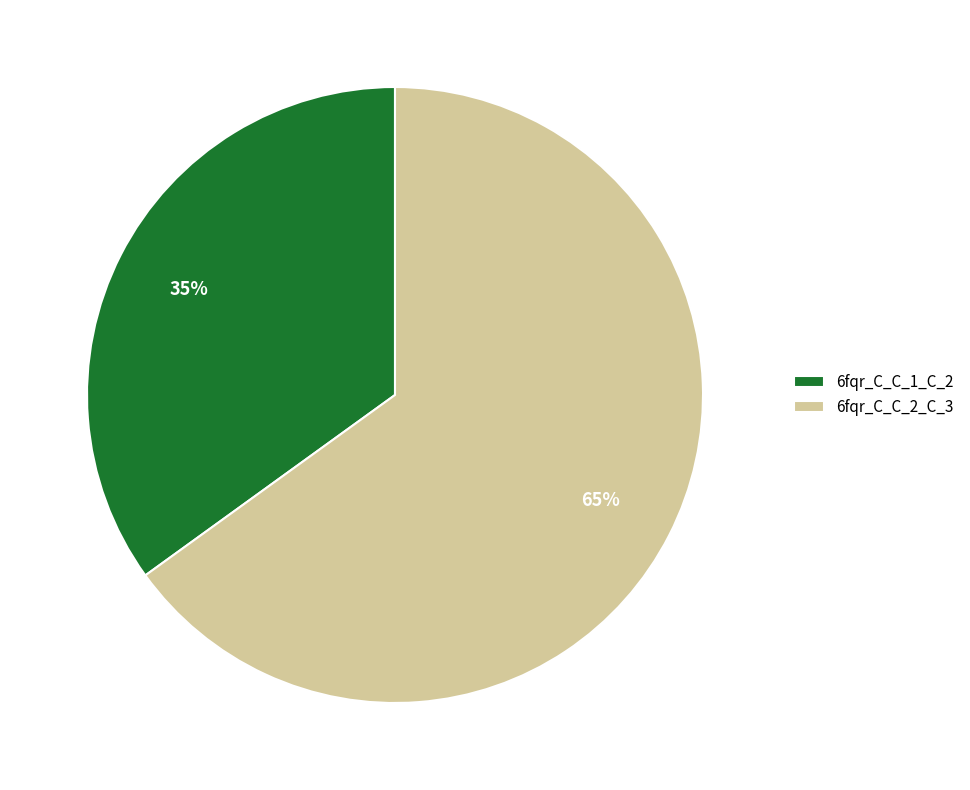

Approximately how many times larger is the value at 6fqr_C_C_1_C_2 compared to 6fqr_C_C_2_C_3?

0.5